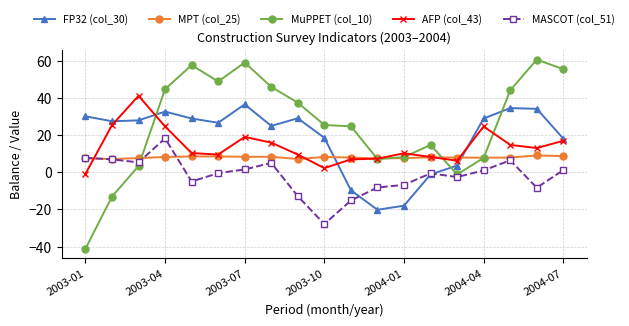

What is the value of the MASCOT (col_51) point at the 2nd from the left?

6.9